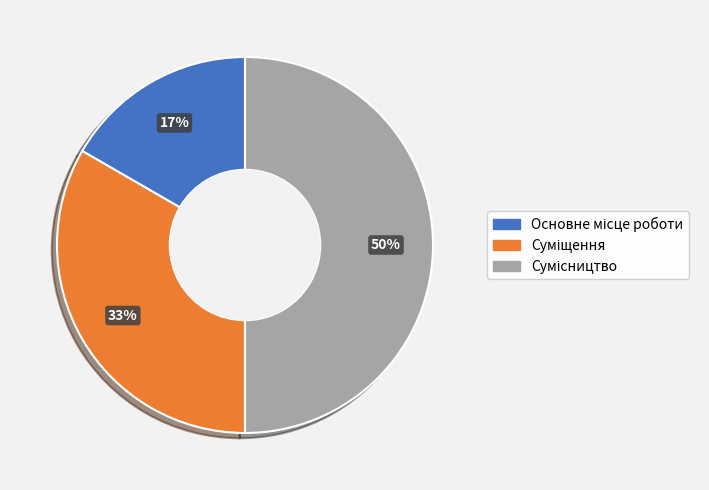

To the nearest percent, what is the difference between the largest and smallest slice percentages?

33%